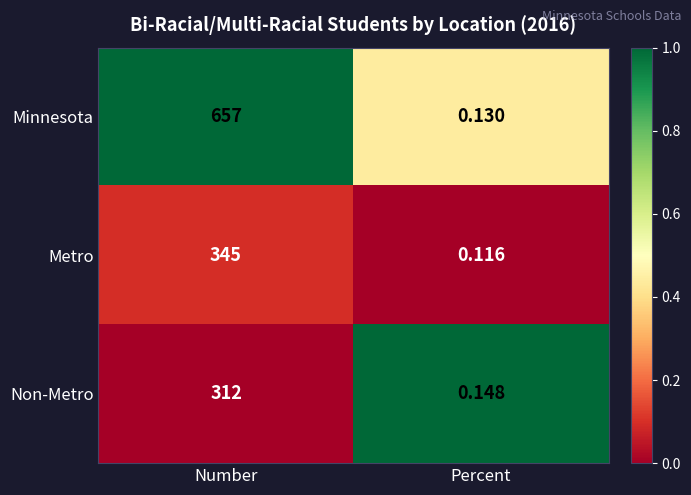

Where is Non-Metro nearest to the value 156?

Percent